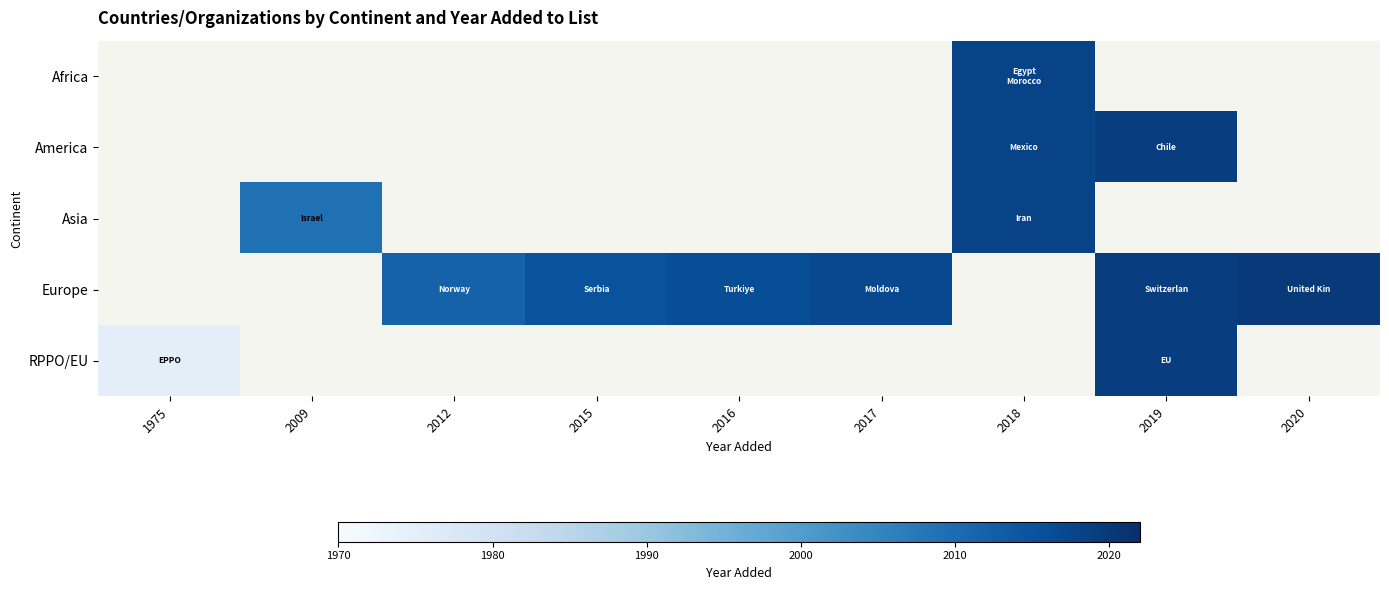

What is the maximum value shown in the chart?

2020.0